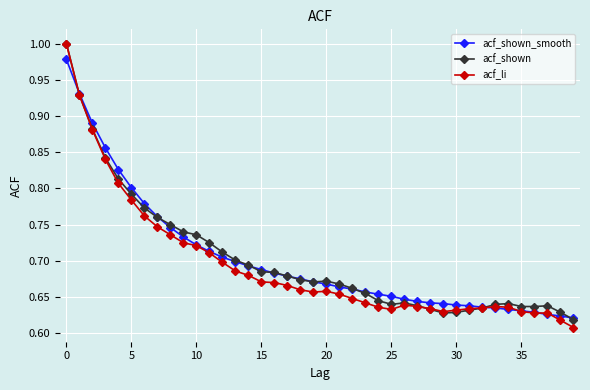

True or false: acf_shown_smooth and acf_li cross at least once.

True